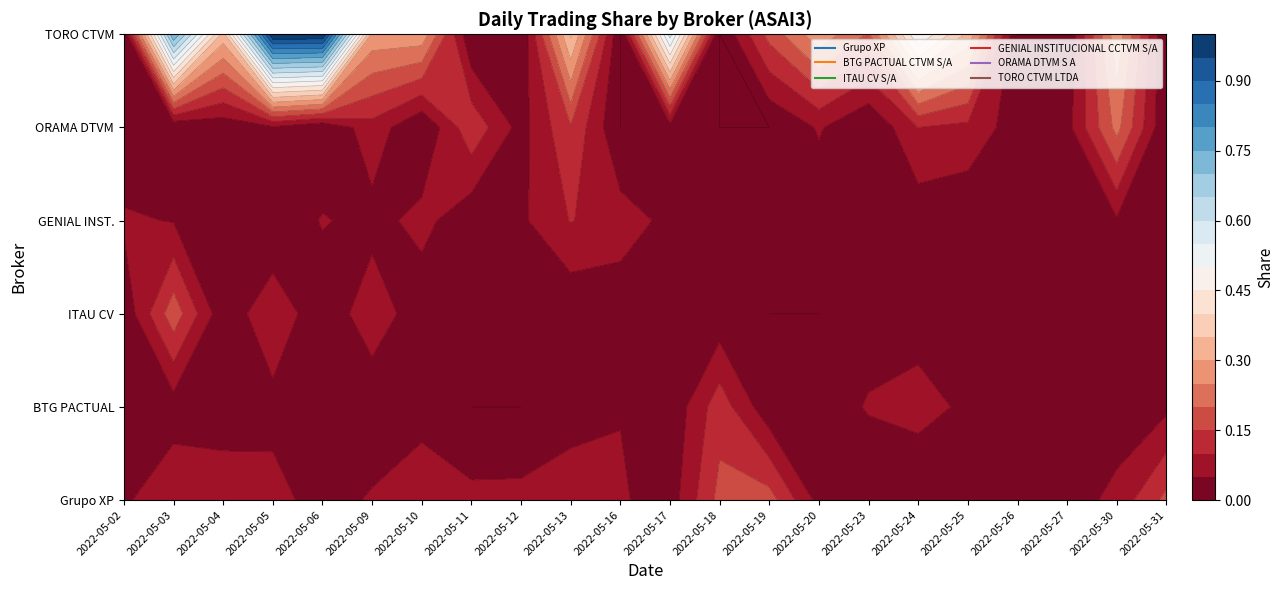

How many Grupo XP values are between 0 and 1?

22